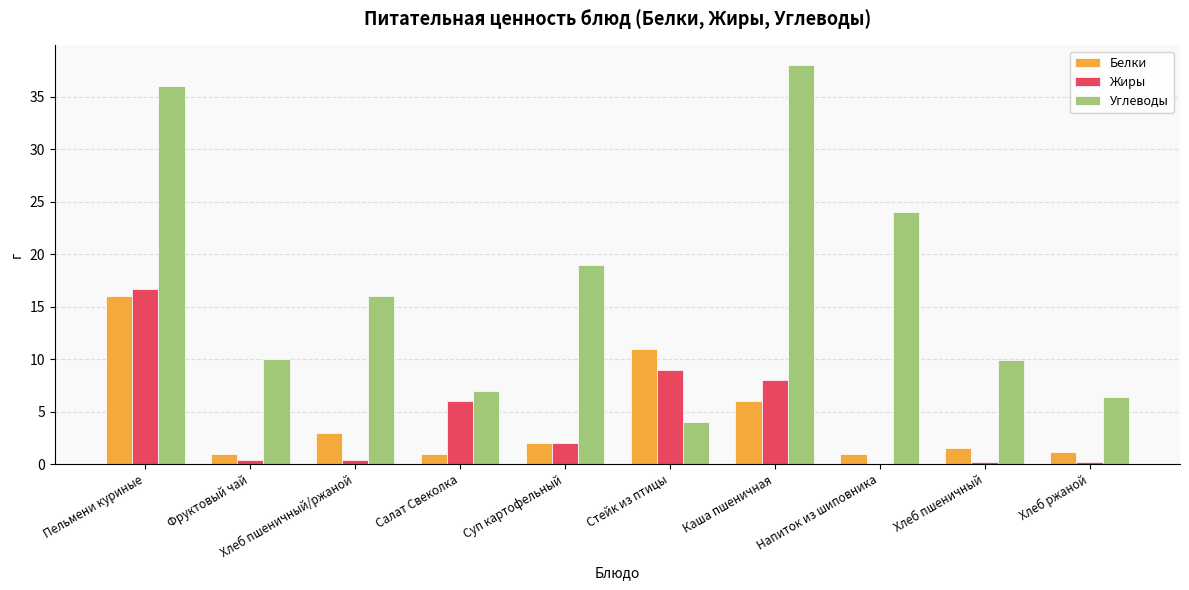

The Углеводы series shows 12.7 at Напиток из шиповника. True or false?

False